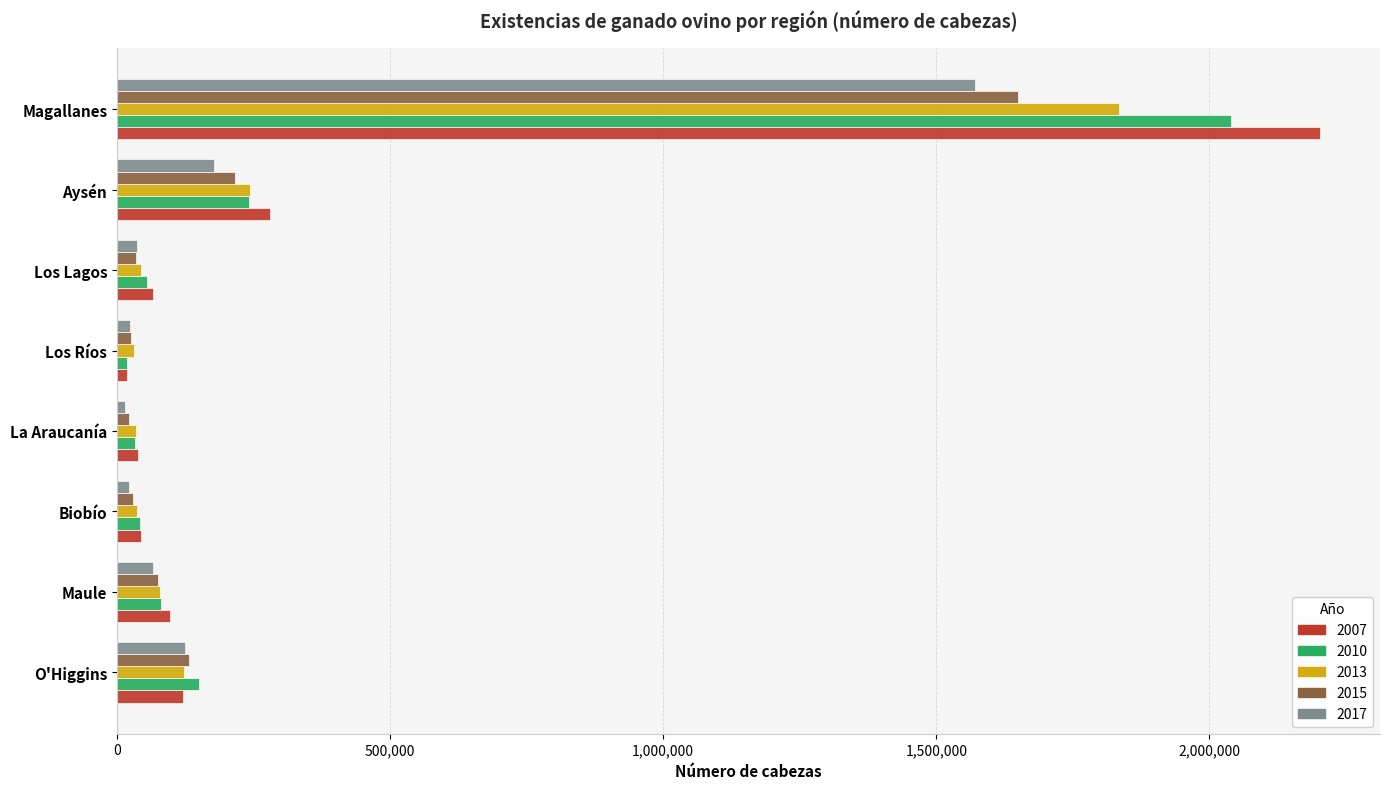

What is the difference between the highest and lowest values at Los Lagos?

30461